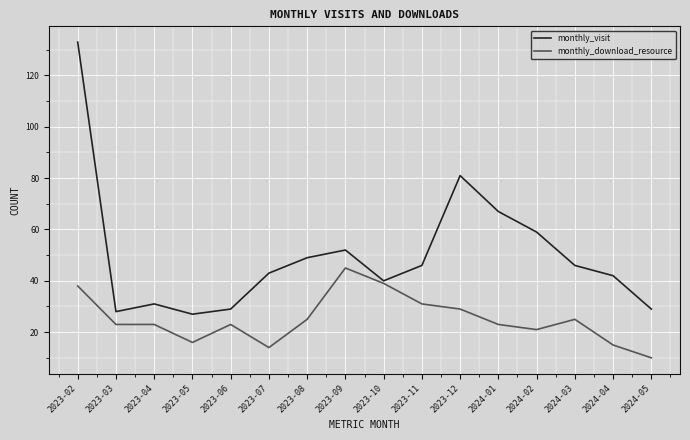

What is the difference between the maximum and minimum values in the monthly_download_resource series?

35